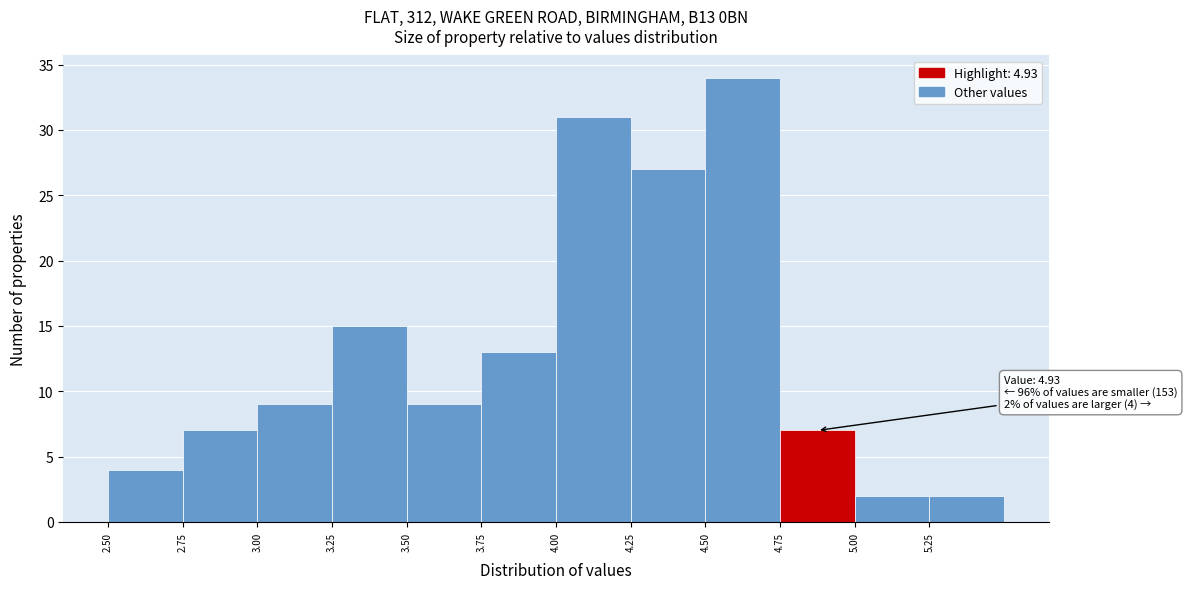

Over which range of the x-axis is the bar tallest?

4.50 to 4.75